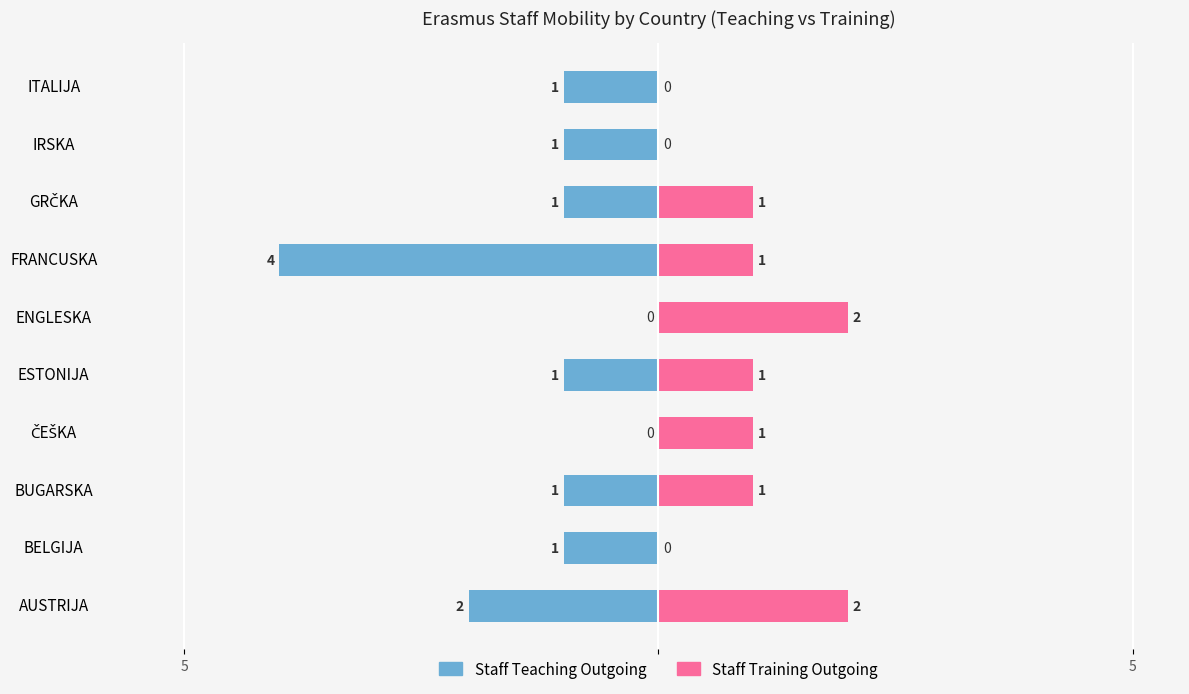

How many series are shown in this chart?

2